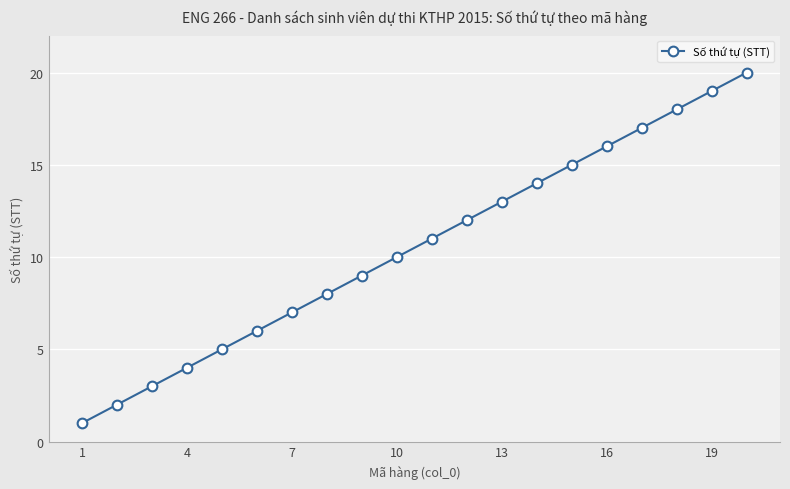

What is the value of the 2nd point from the left?

2